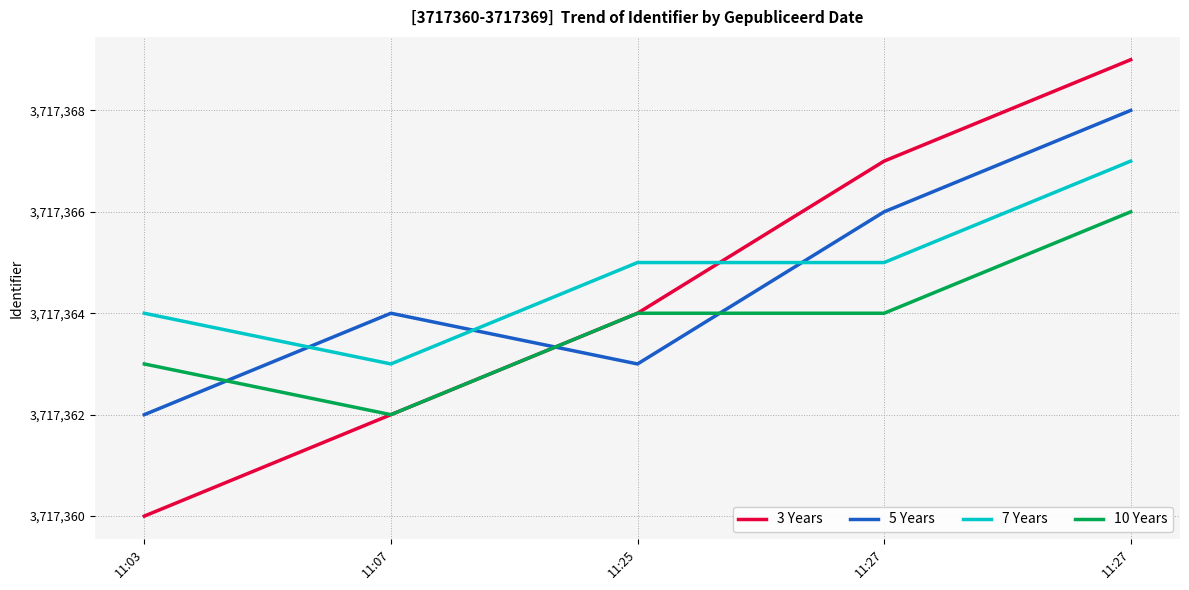

What are all the series names shown in the legend?

3 Years, 5 Years, 7 Years, 10 Years